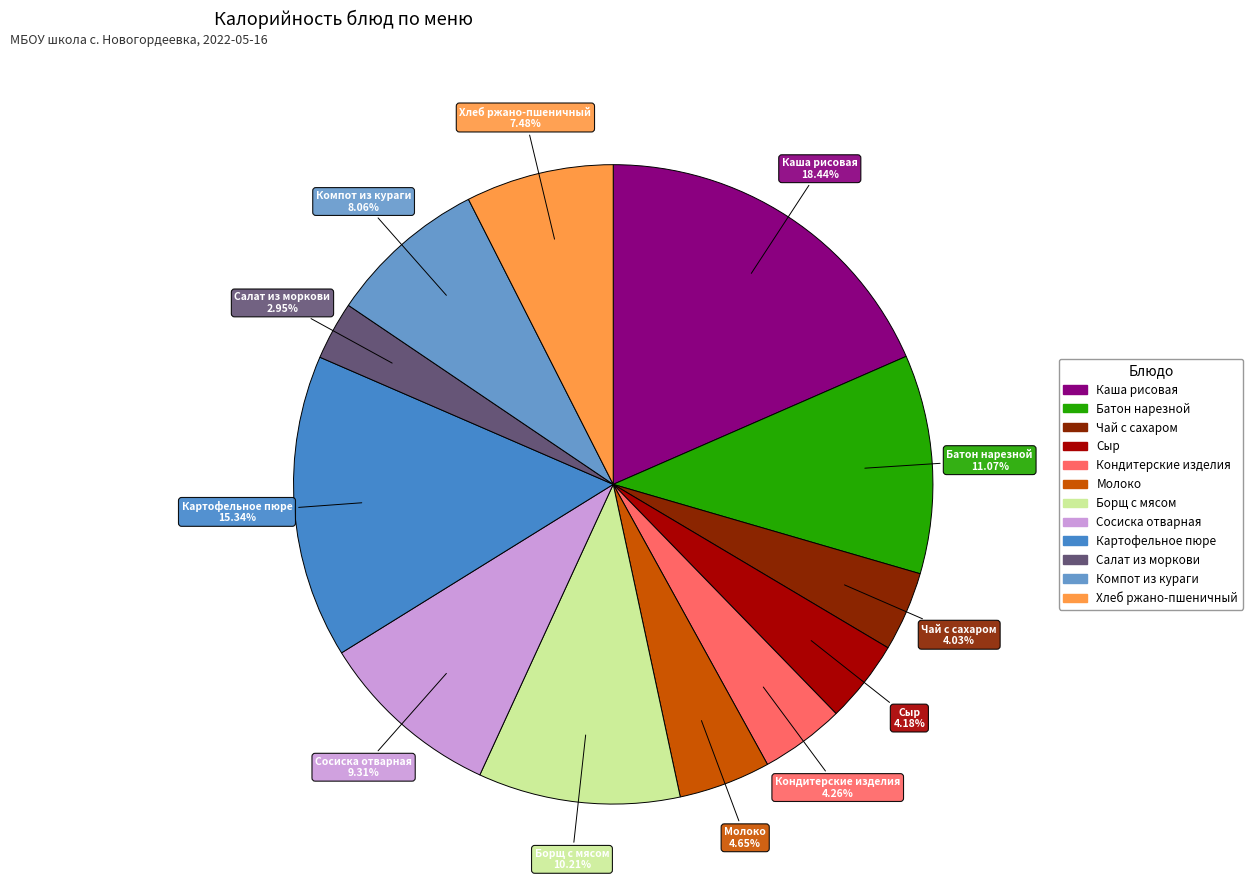

Is there any slice that represents more than half of the pie?

No